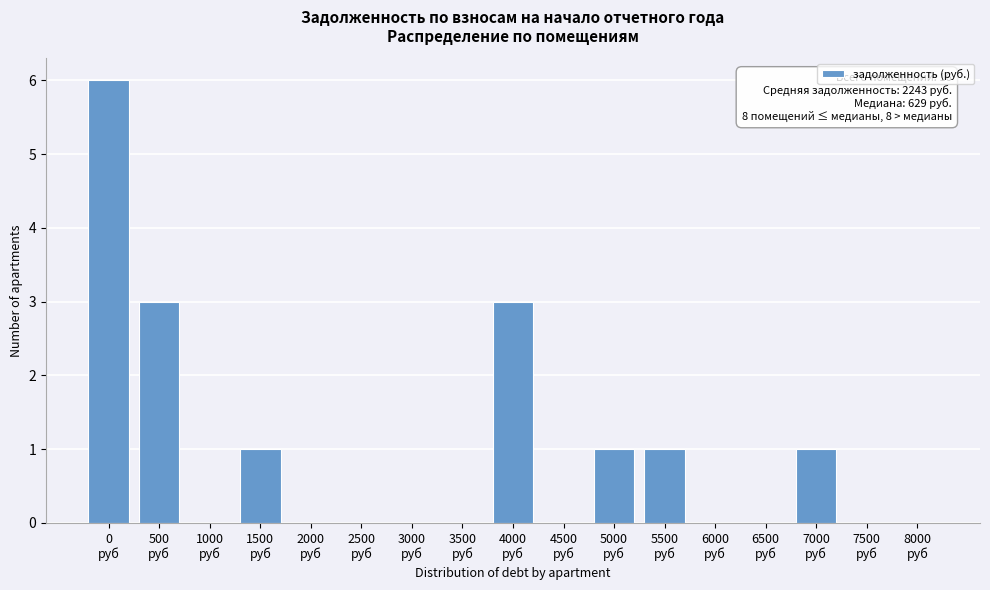

What is the maximum value shown in the chart?

6